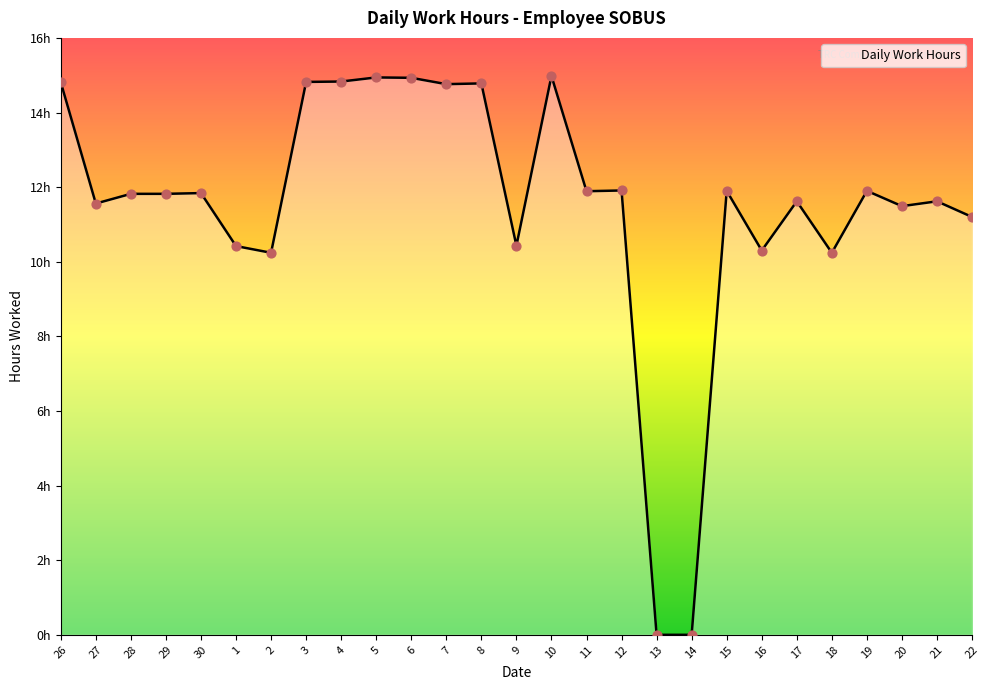

Does the chart have visible grid lines?

No